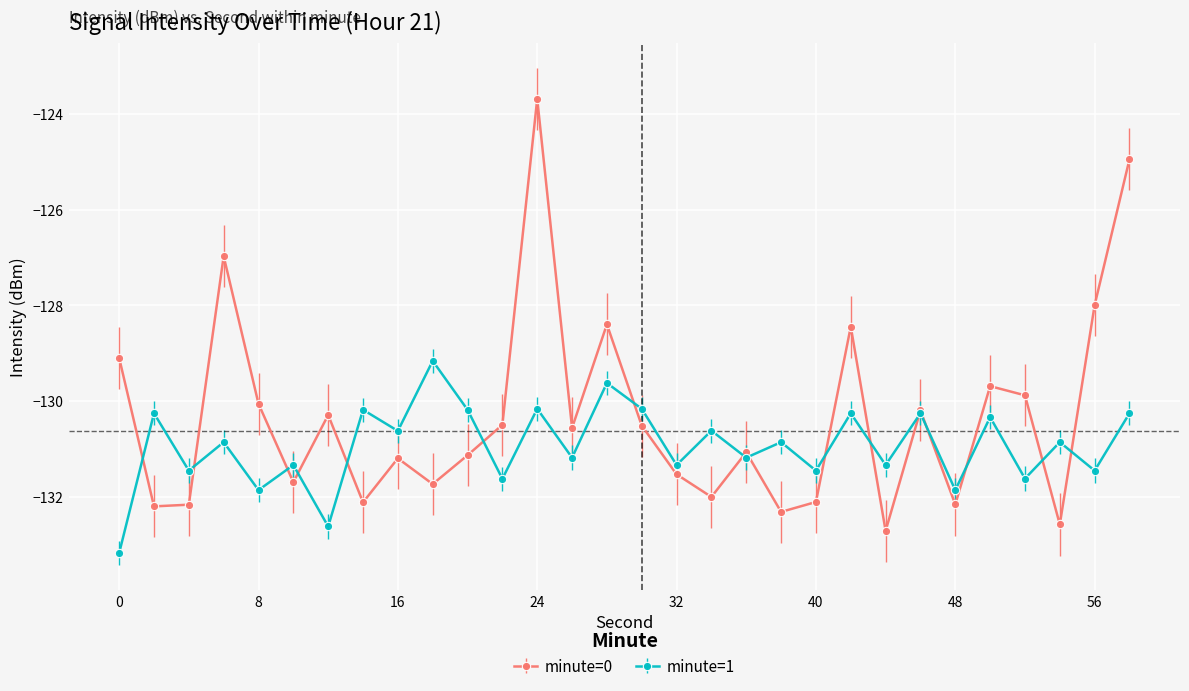

Which series has the largest range (max minus min)?

minute=0